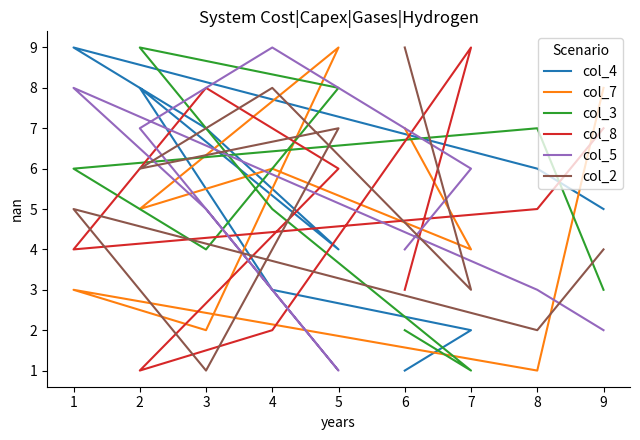

True or false: col_3 and col_5 intersect in this chart.

True